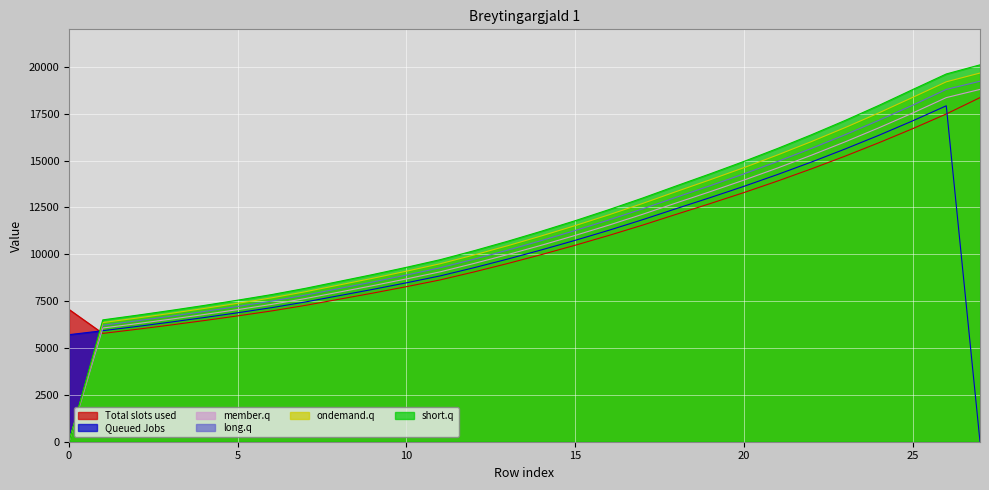

Which series has the largest range (max minus min)?

short.q